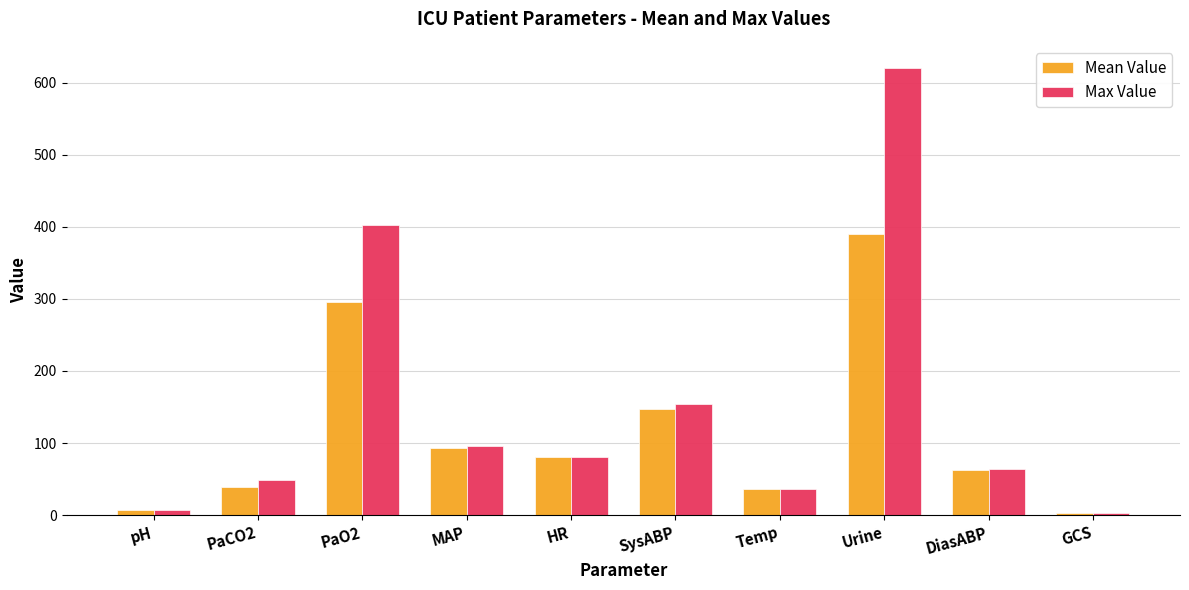

Where does the Mean Value series first go above 80?

PaO2